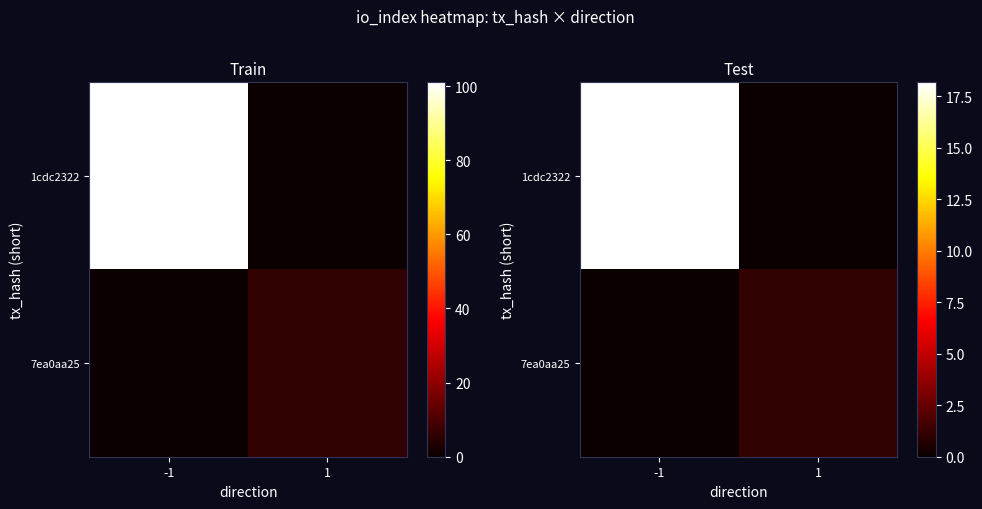

Rank the categories by 1cdc2322 value from lowest to highest.

1, -1